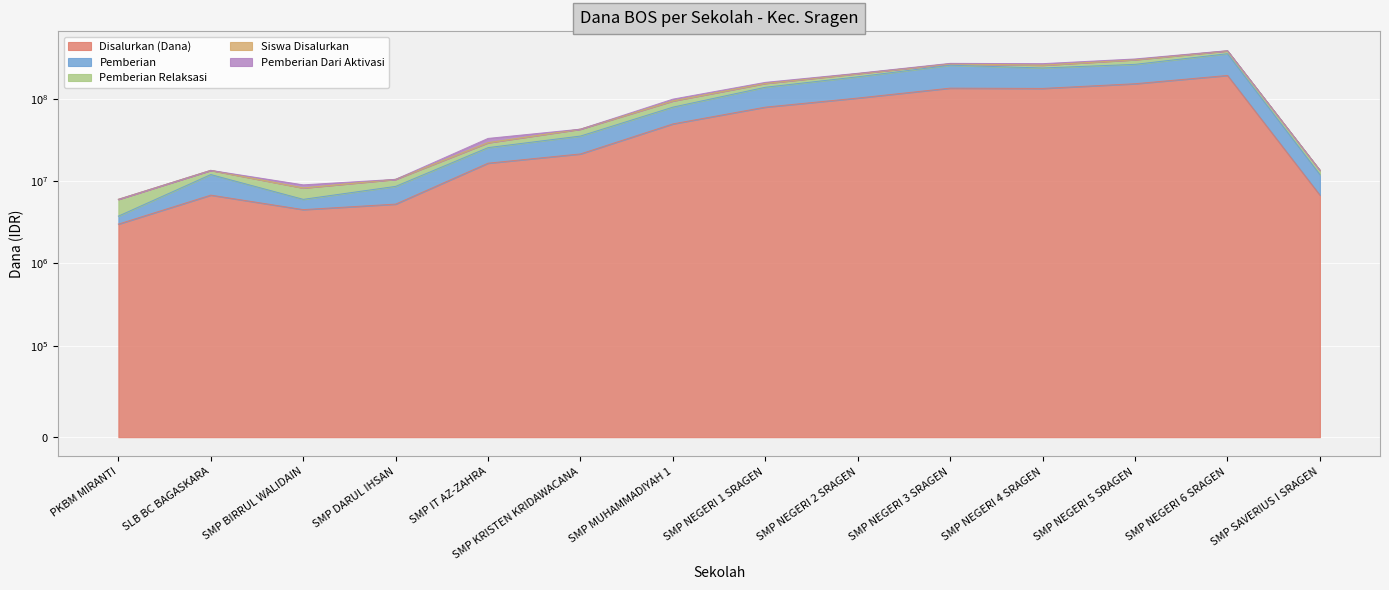

How many values in the Siswa Disalurkan series are below 99000082?

7